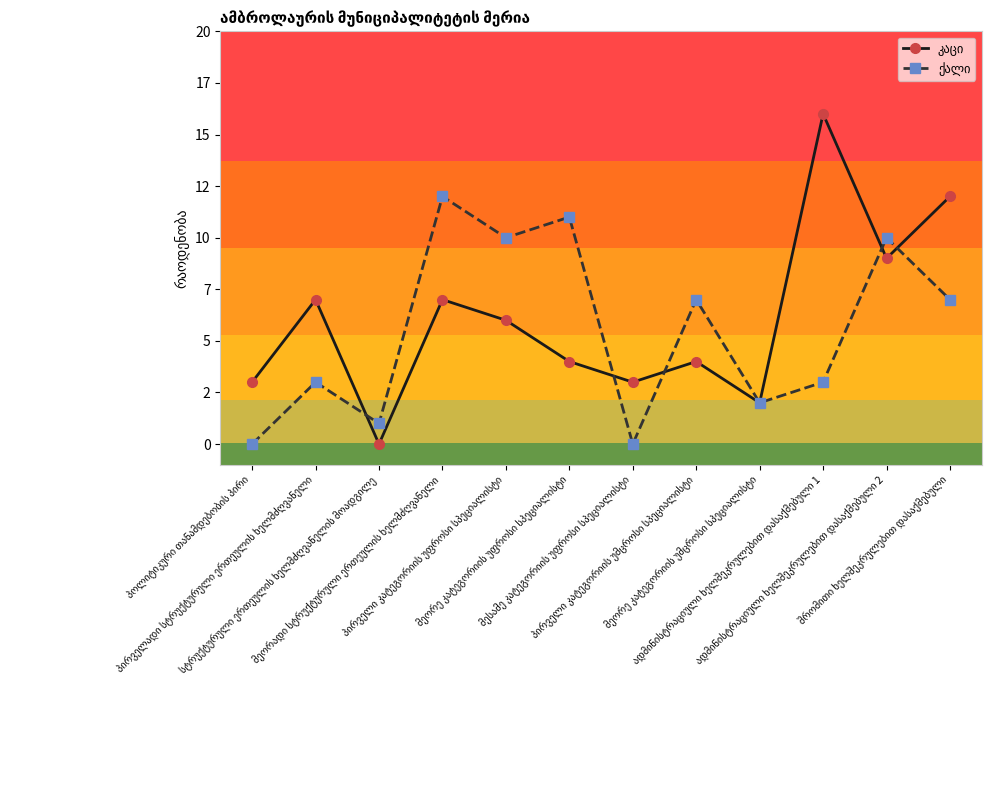

What is the label of the 1st point from the right?

შრომითი ხელშეკრულებით დასაქმებული